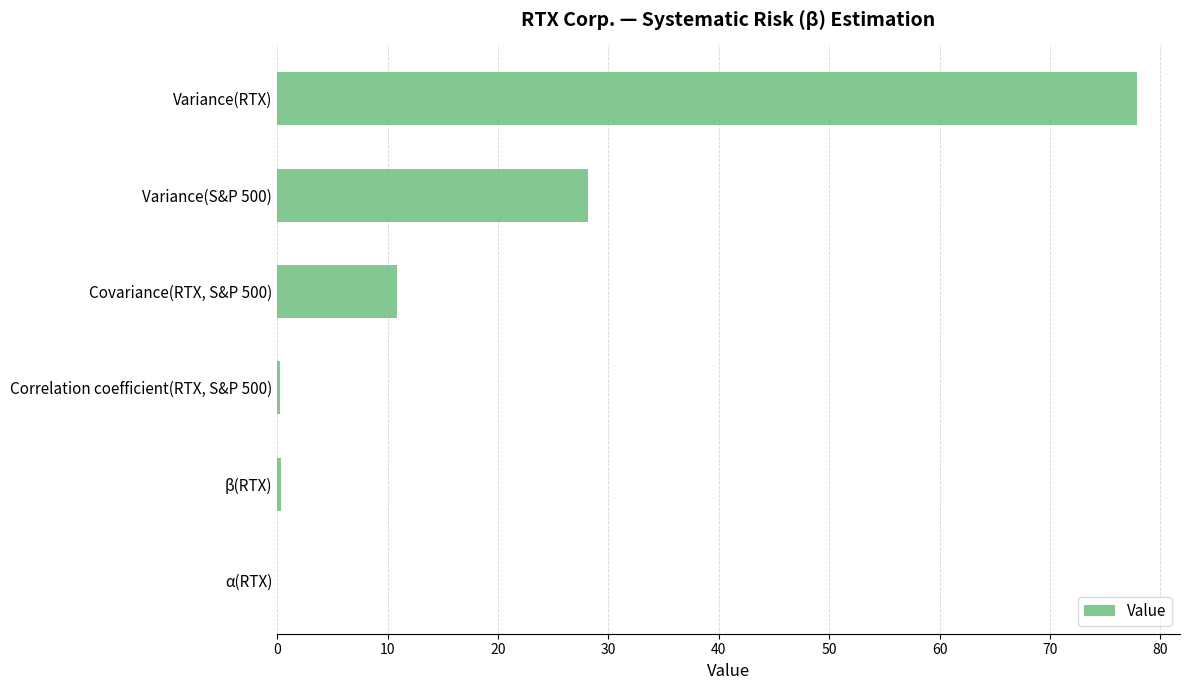

What is the sum of all values?

117.6